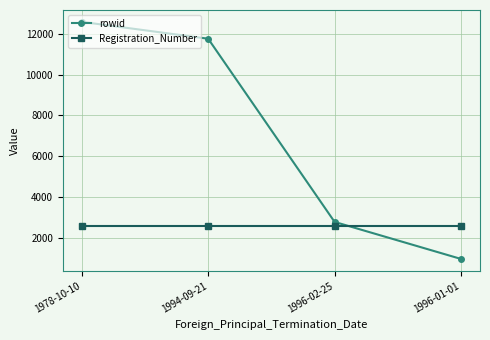

List the series in order of their peak value, lowest first.

Registration_Number, rowid